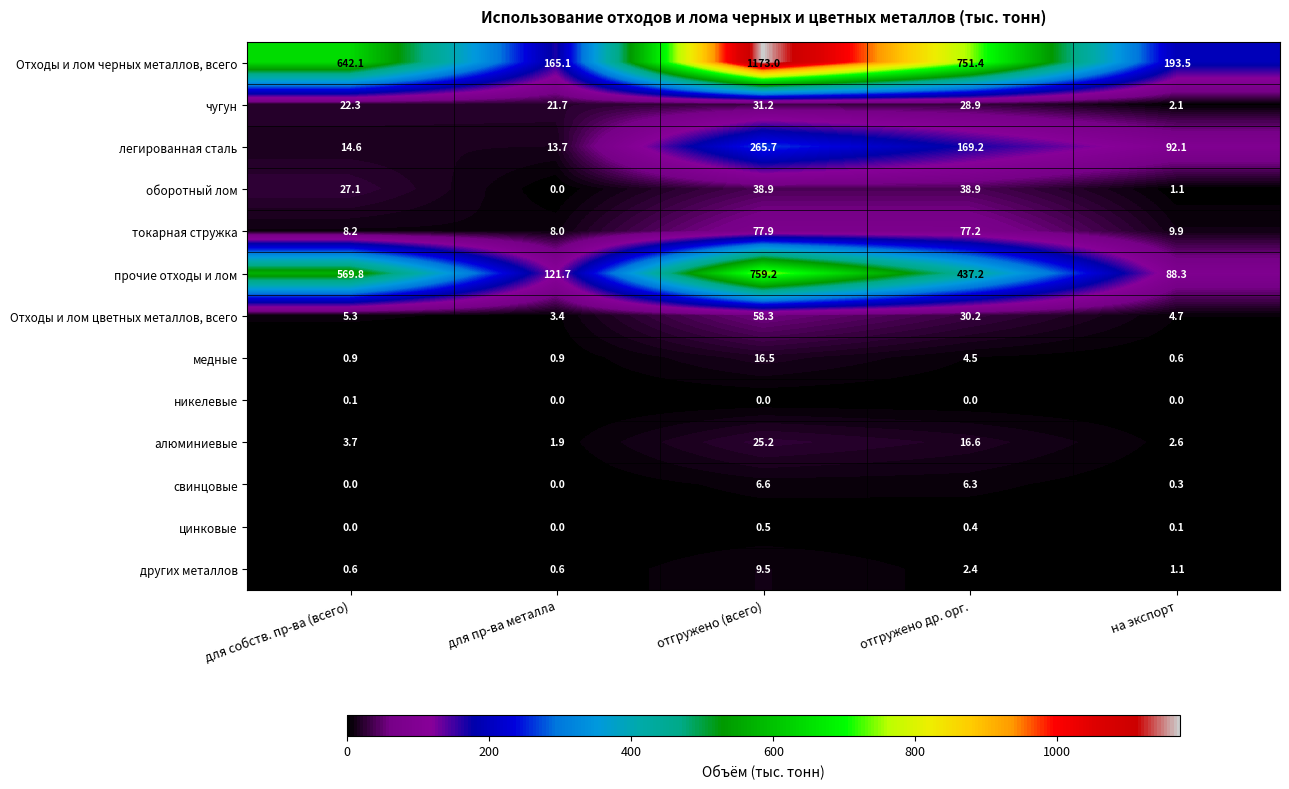

Rank the series at отгружено (всего) from lowest to highest value.

никелевые, цинковые, свинцовые, других металлов, медные, алюминиевые, чугун, оборотный лом, Отходы и лом цветных металлов, всего, токарная стружка, легированная сталь, прочие отходы и лом, Отходы и лом черных металлов, всего